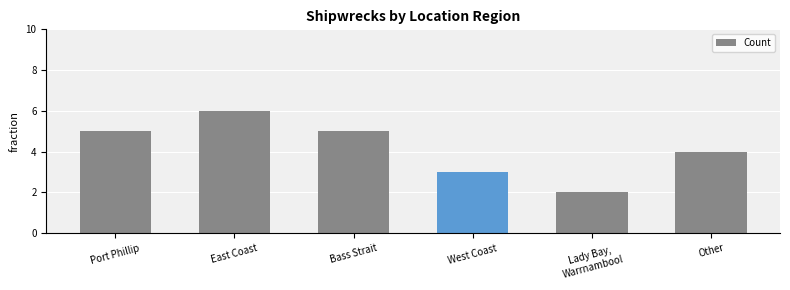

Reading left to right, list all the values displayed in this chart.

Port Phillip=5	East Coast=6	Bass Strait=5	West Coast=3	Lady Bay,
Warrnambool=2	Other=4